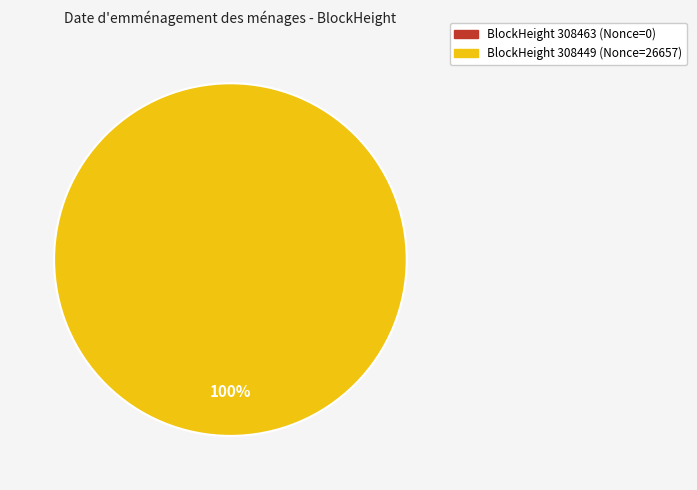

Between 308463 and 308449, which is larger?

308449